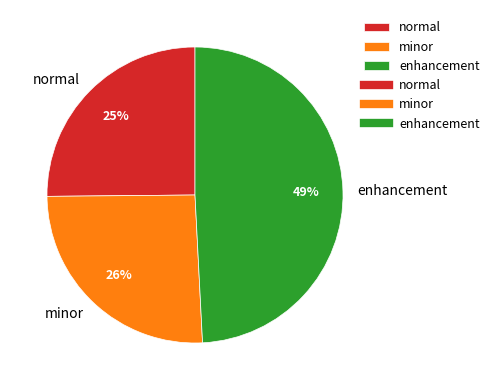

Is the sum of normal and enhancement greater than half?

Yes